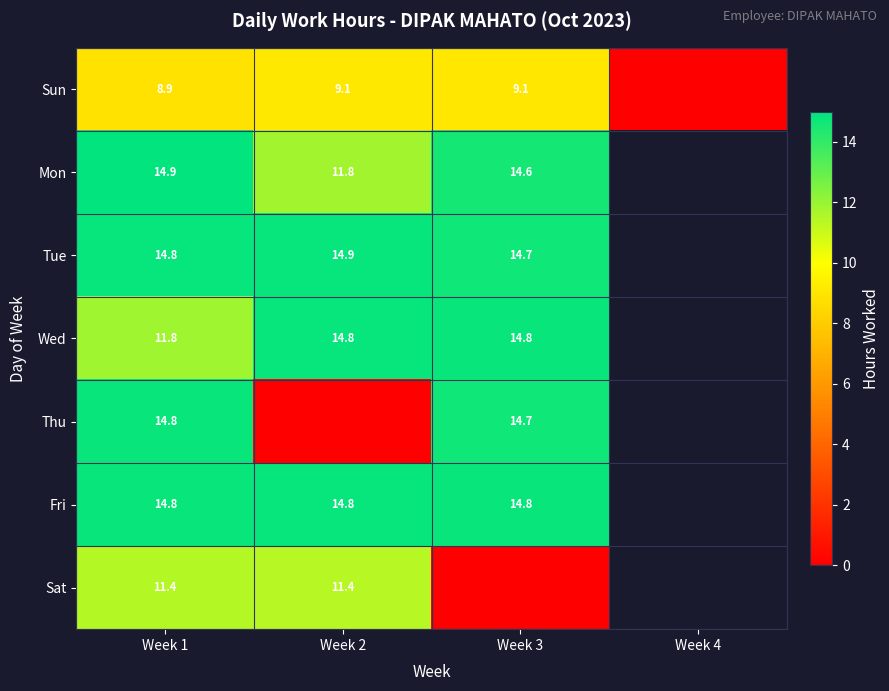

What value does the Mon series have at Week 2?

11.8